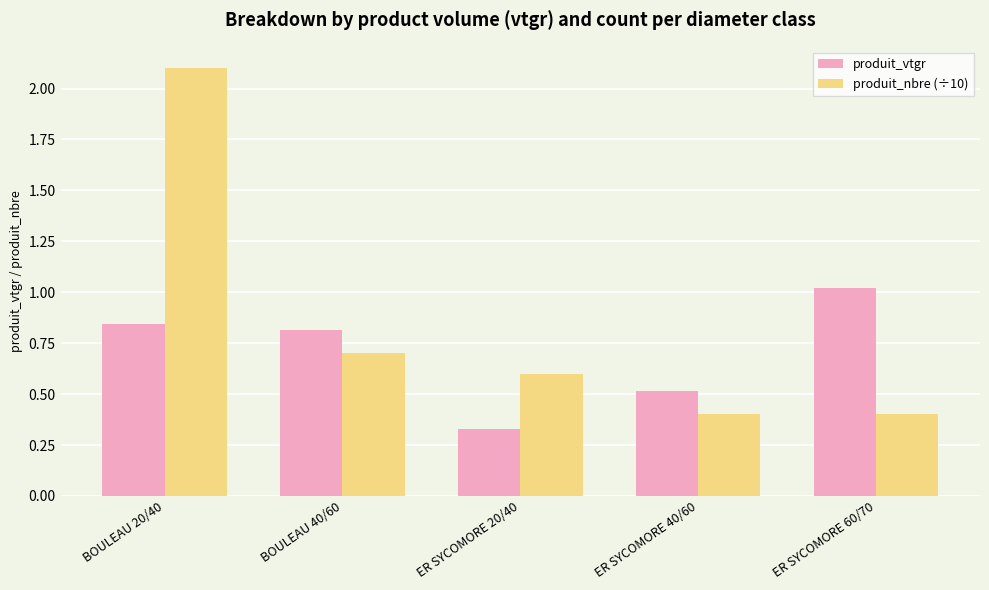

Which series has the widest spread of values?

produit_nbre (÷10)